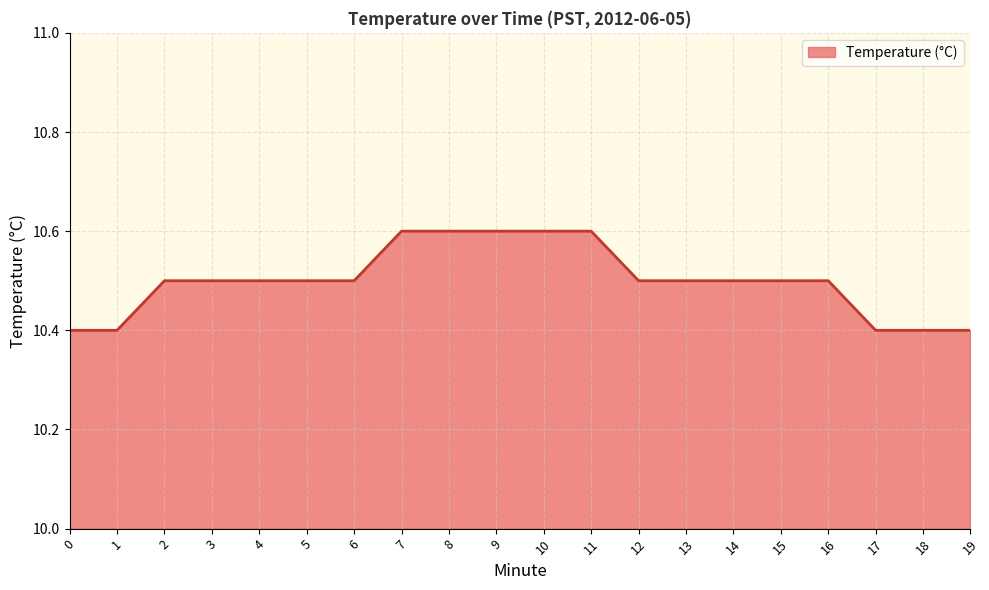

Reading left to right, what are all the values shown in this chart?

0=10.4	1=10.4	2=10.5	3=10.5	4=10.5	5=10.5	6=10.5	7=10.6	8=10.6	9=10.6	10=10.6	11=10.6	12=10.5	13=10.5	14=10.5	15=10.5	16=10.5	17=10.4	18=10.4	19=10.4